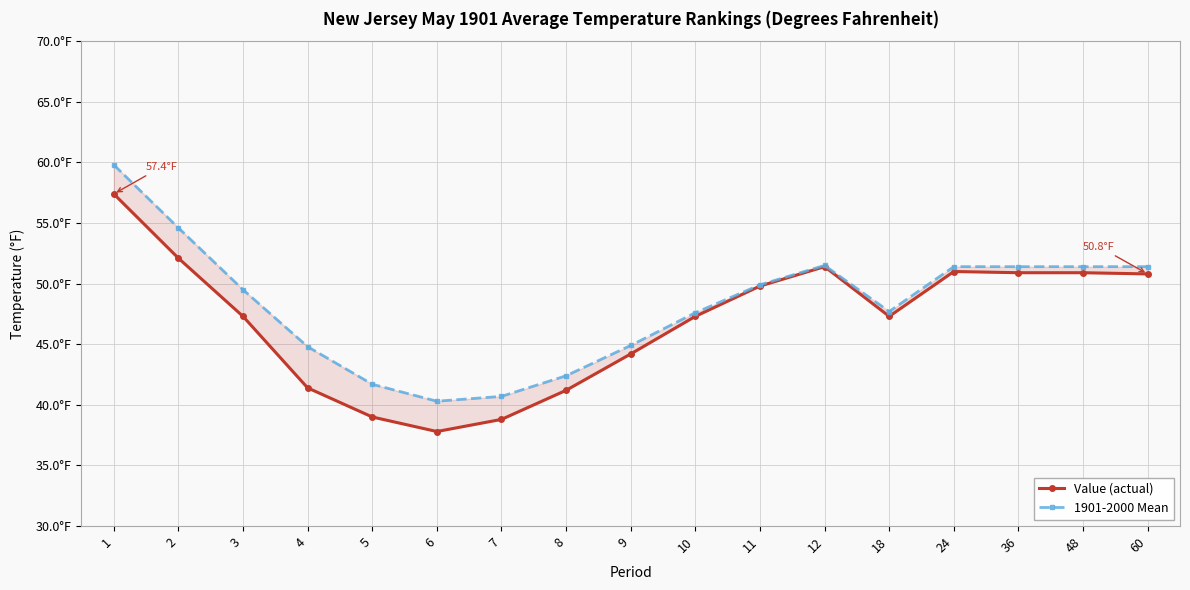

At which label does Value (actual) first exceed 47?

1